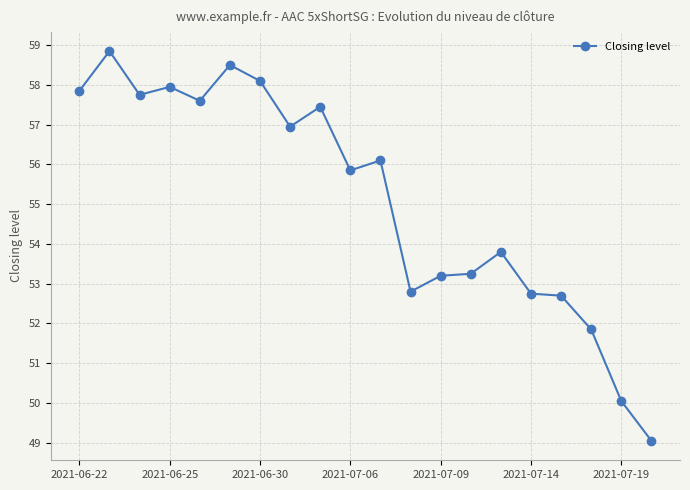

What is the sum of all values?

1102.4